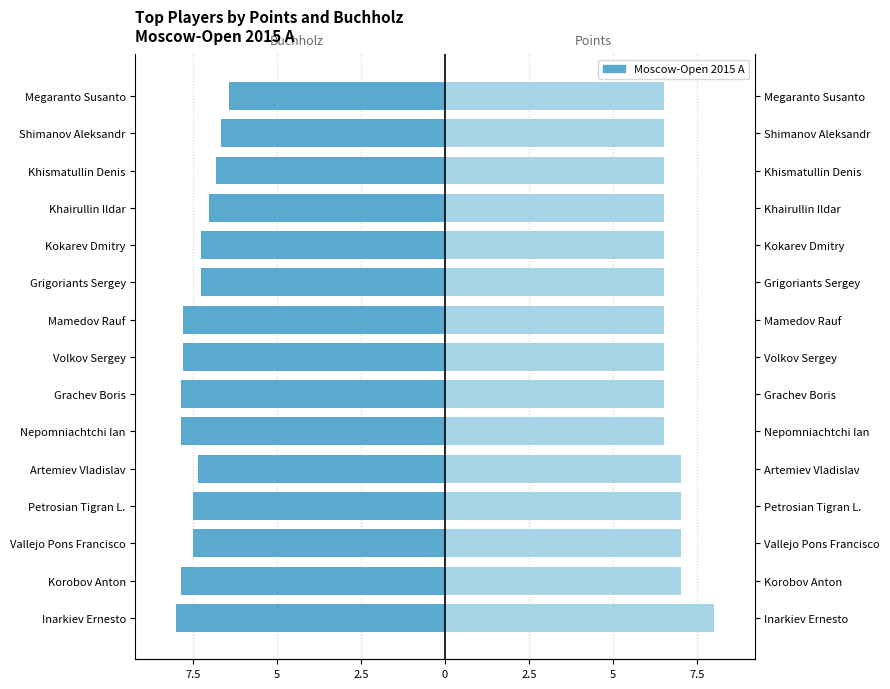

Count the number of categories in the chart.

15